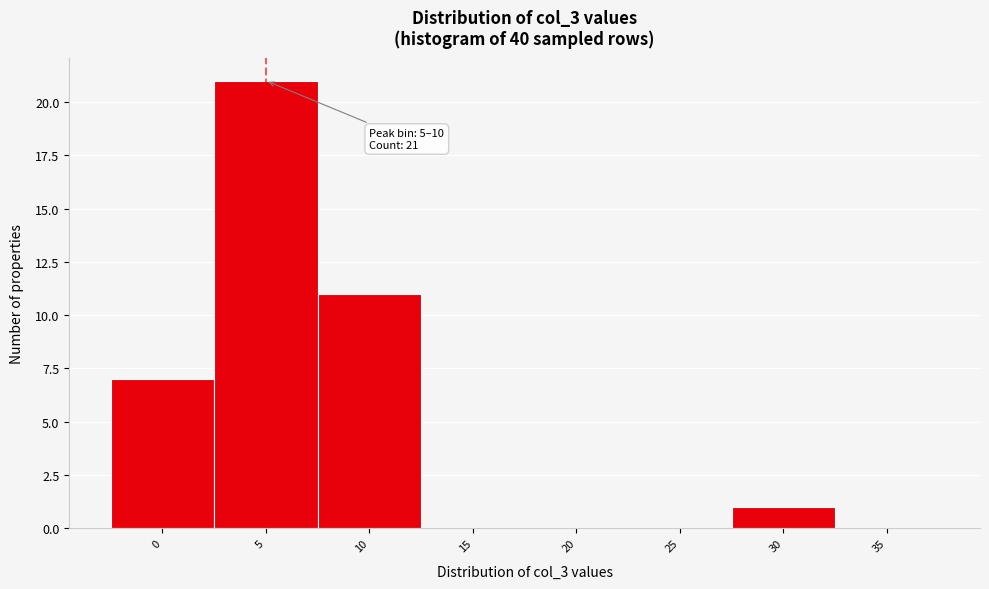

Reading left to right, what are all the values shown in this chart?

0=7	5=21	10=11	15=0	20=0	25=0	30=1	35=0